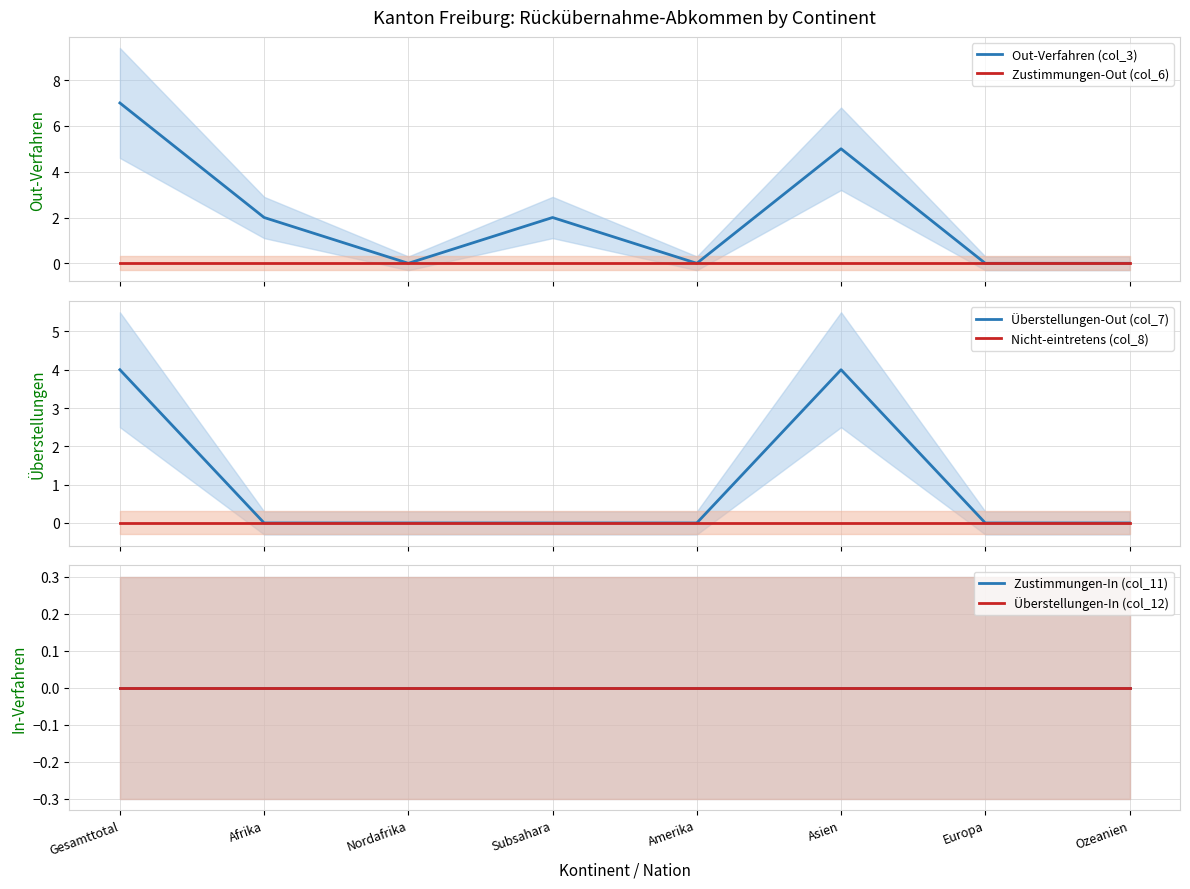

How many interior local peaks does the Out-Verfahren (col_3) series have?

2